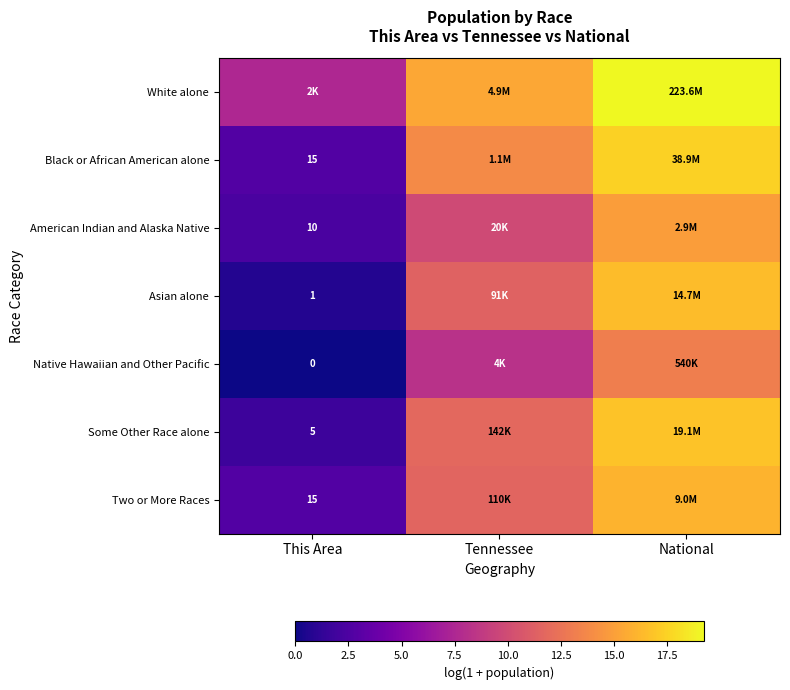

Rank the series by their maximum value, from lowest to highest.

Native Hawaiian and Other Pacific, American Indian and Alaska Native, Two or More Races, Asian alone, Some Other Race alone, Black or African American alone, White alone